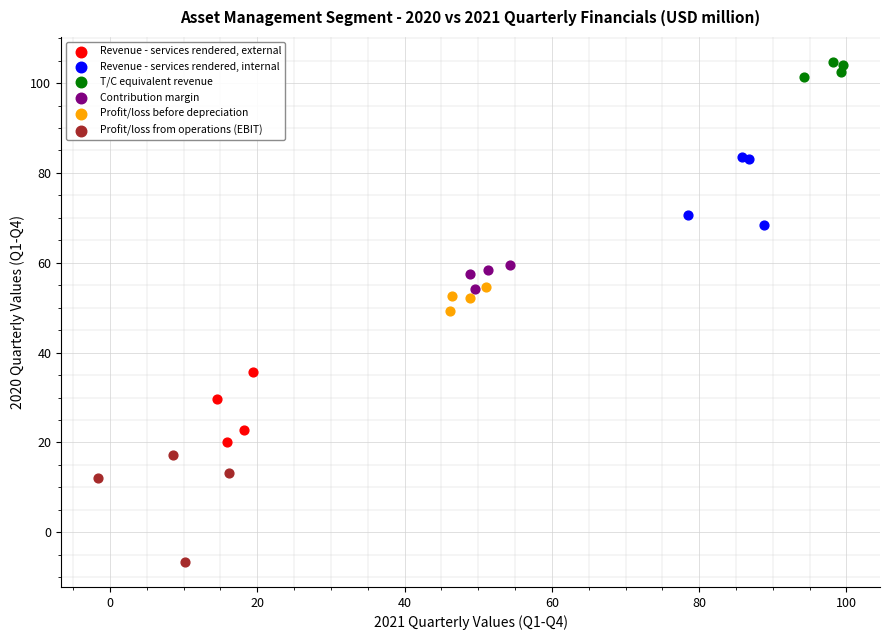

Which series contains the highest Y value?

T/C equivalent revenue